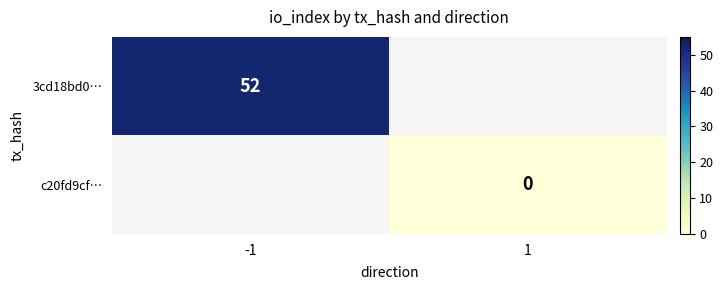

Count the number of data series in this chart.

2